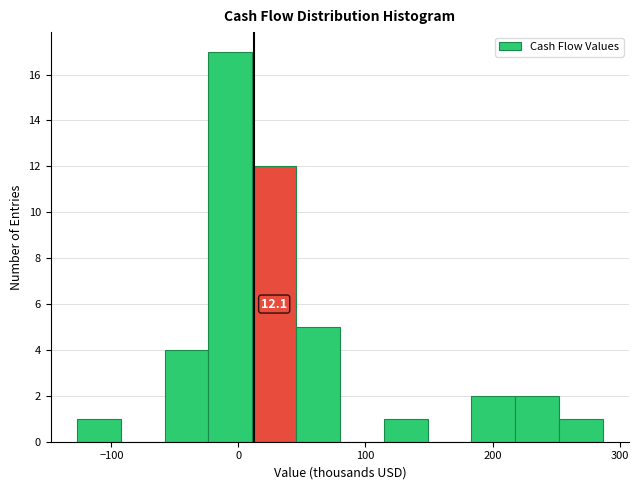

Read against the x-axis, roughly where is the centre of the tallest bar?

-10